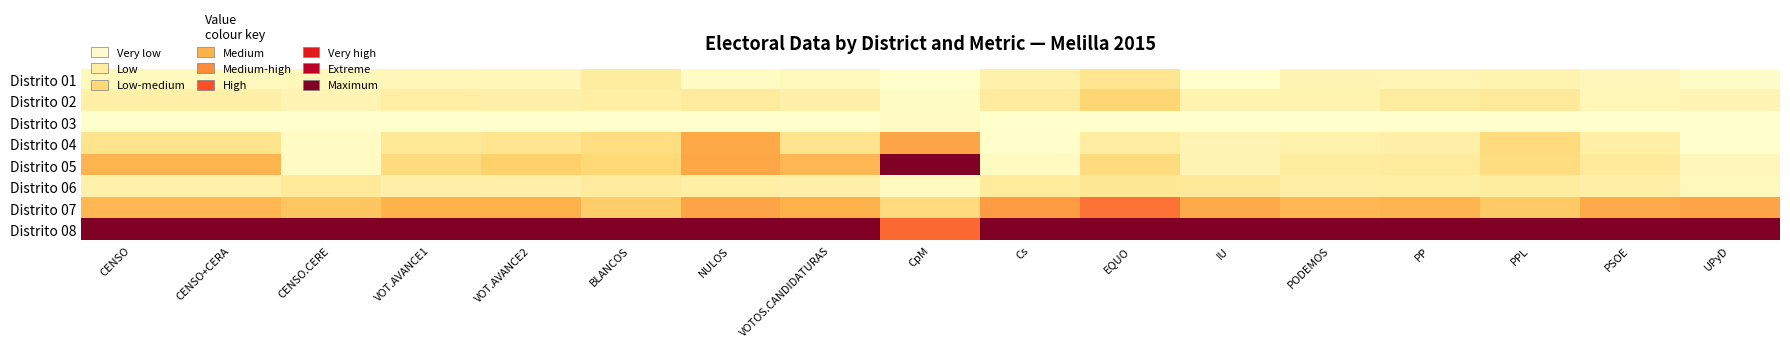

At which category is the sum across all series the highest?

NULOS